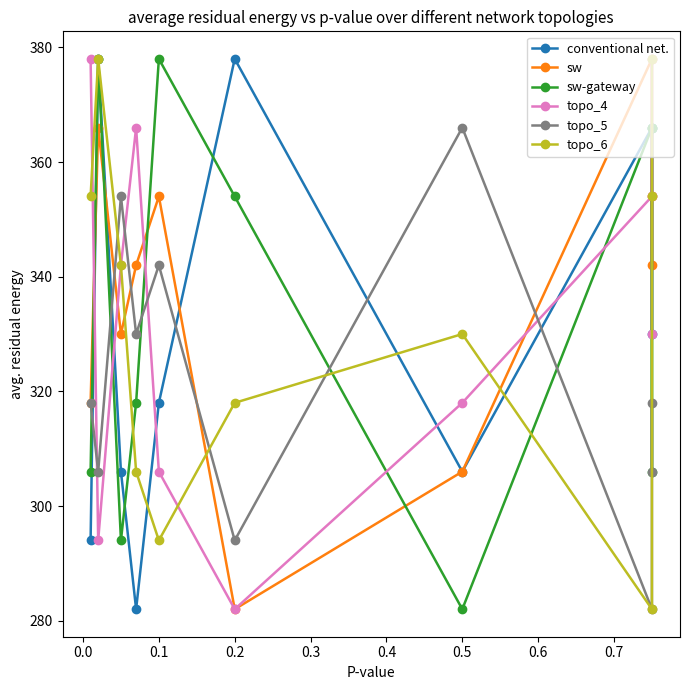

What is the lowest value of the conventional net. series?

282